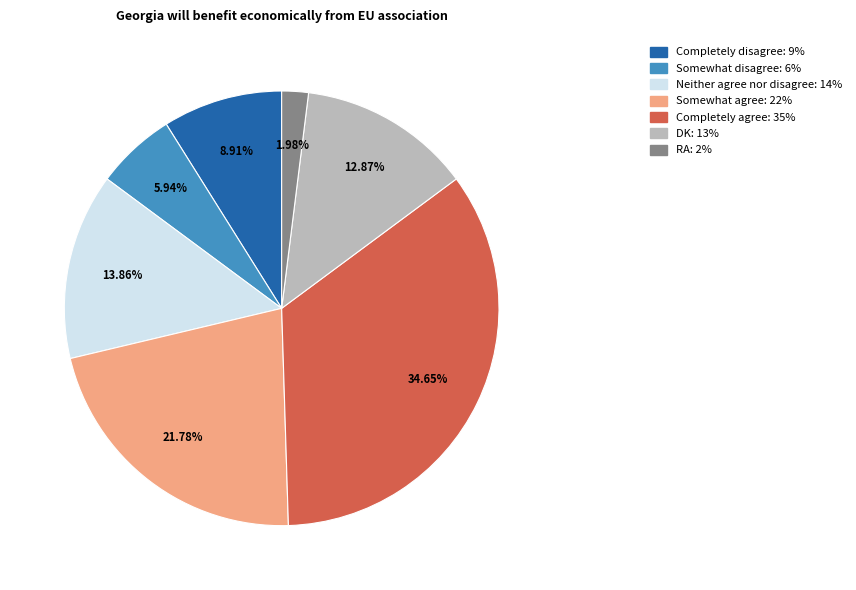

Is there a majority slice in this chart?

No